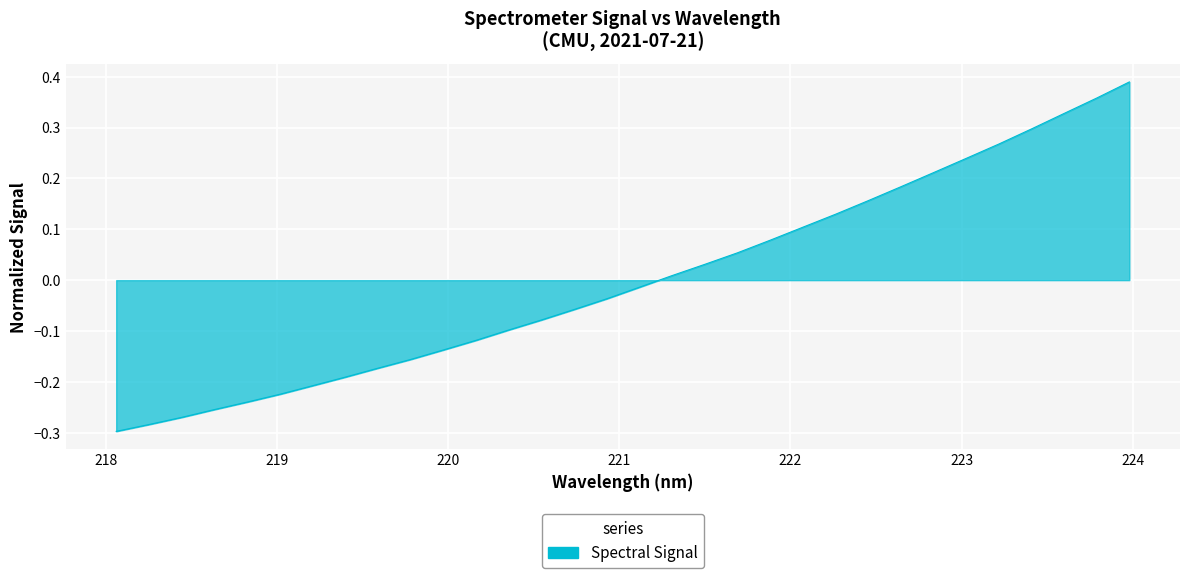

What is the difference between the maximum and minimum values?

0.7